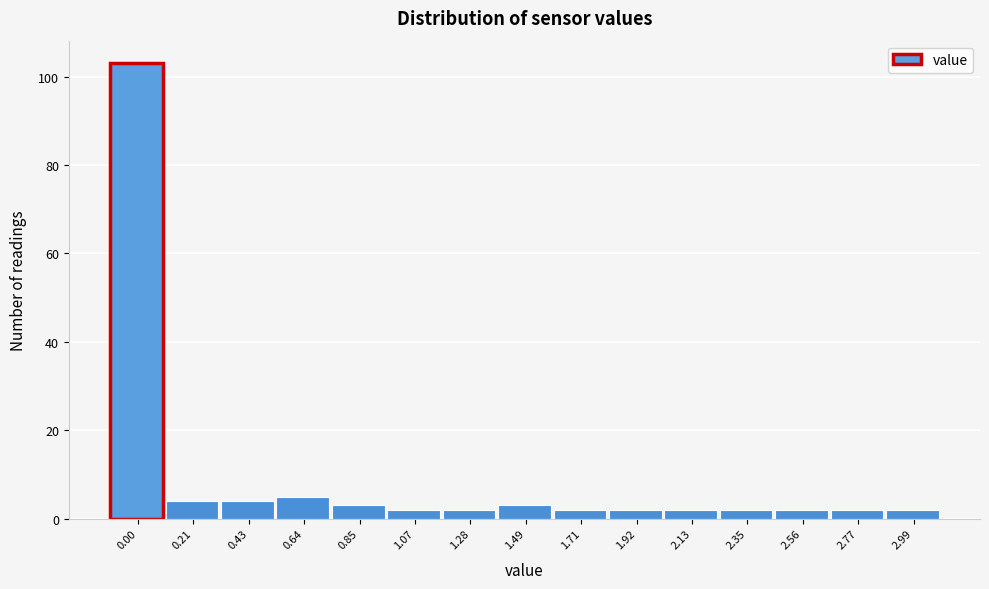

Reading left to right, extract all data points from this chart.

0.00=103	0.21=4	0.43=4	0.64=5	0.85=3	1.07=2	1.28=2	1.49=3	1.71=2	1.92=2	2.13=2	2.35=2	2.56=2	2.77=2	2.99=2